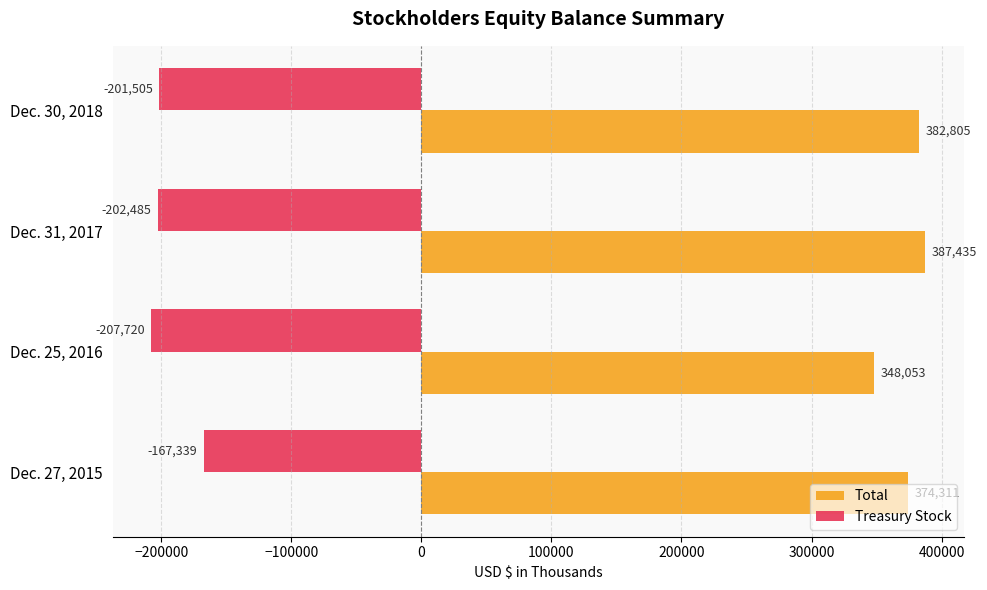

List the series in order of their overall mean, highest first.

Total, Treasury Stock